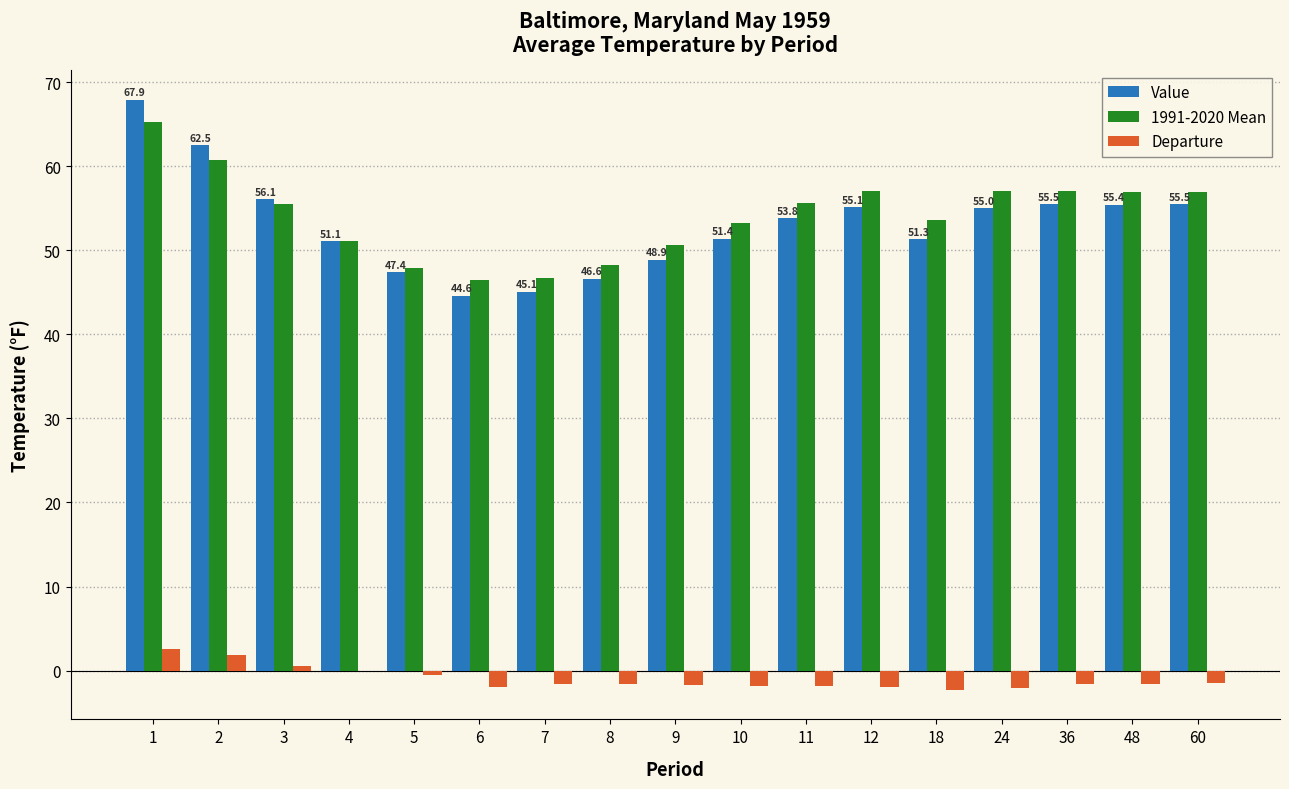

The Value series shows 51.4 at 10. True or false?

True